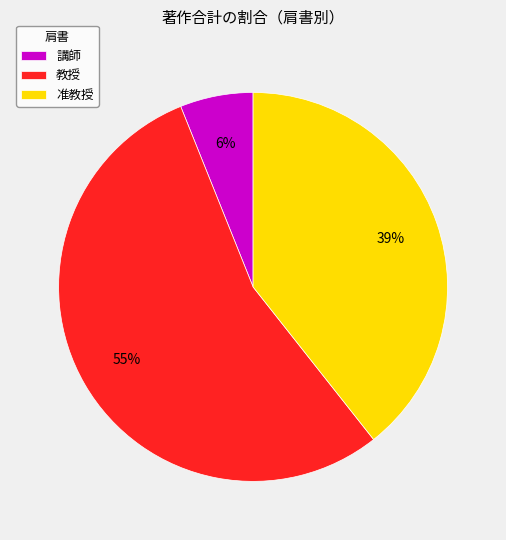

What percentage is the 講師 slice, to the nearest percent?

6%